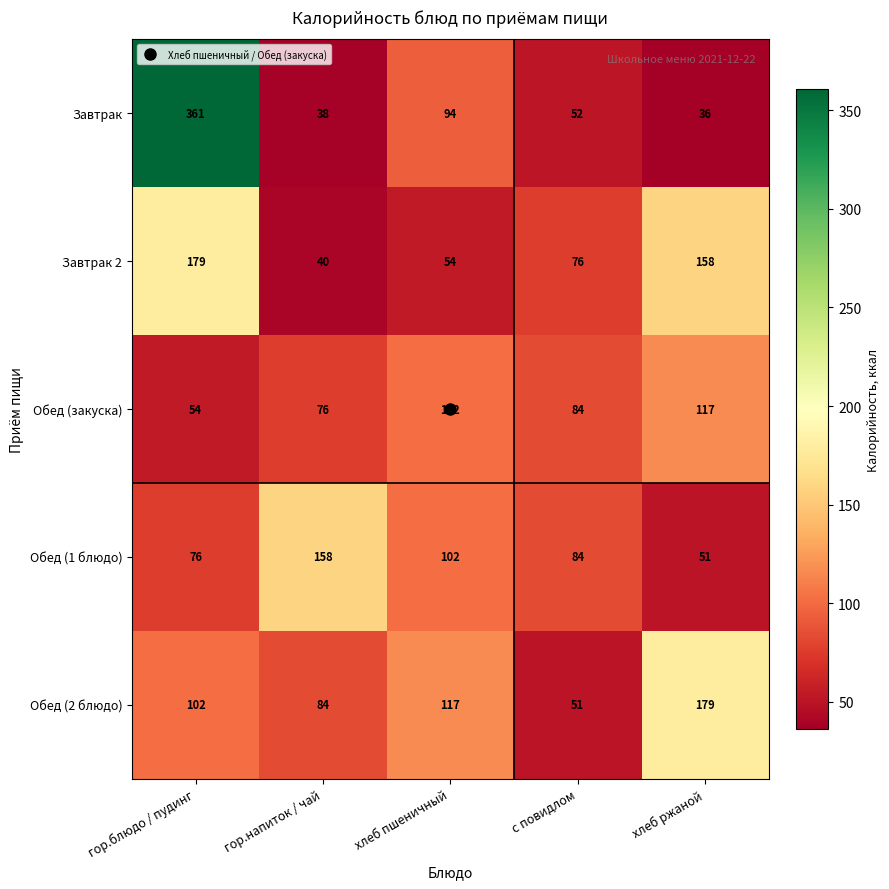

What is the difference between the maximum and minimum values in the Обед (закуска) series?

63